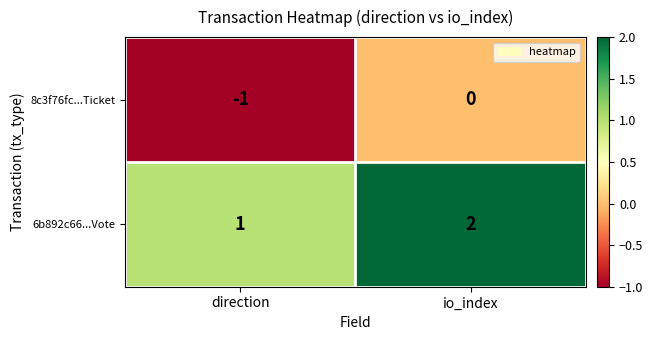

At how many categories does at least one series exceed 0?

2